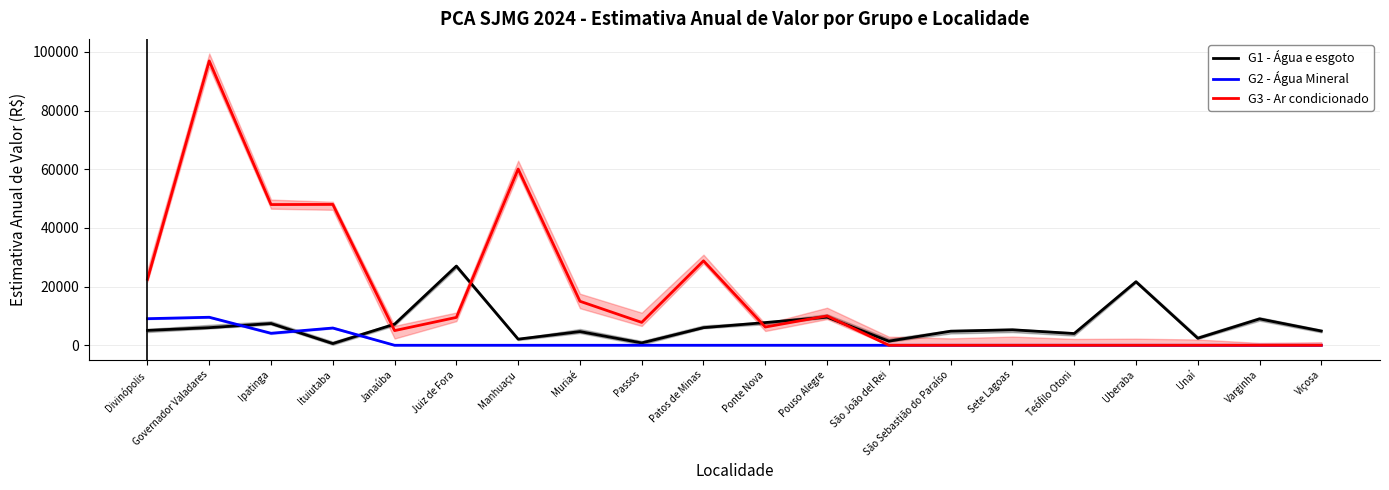

Which series has the widest spread of values?

G3 - Ar condicionado